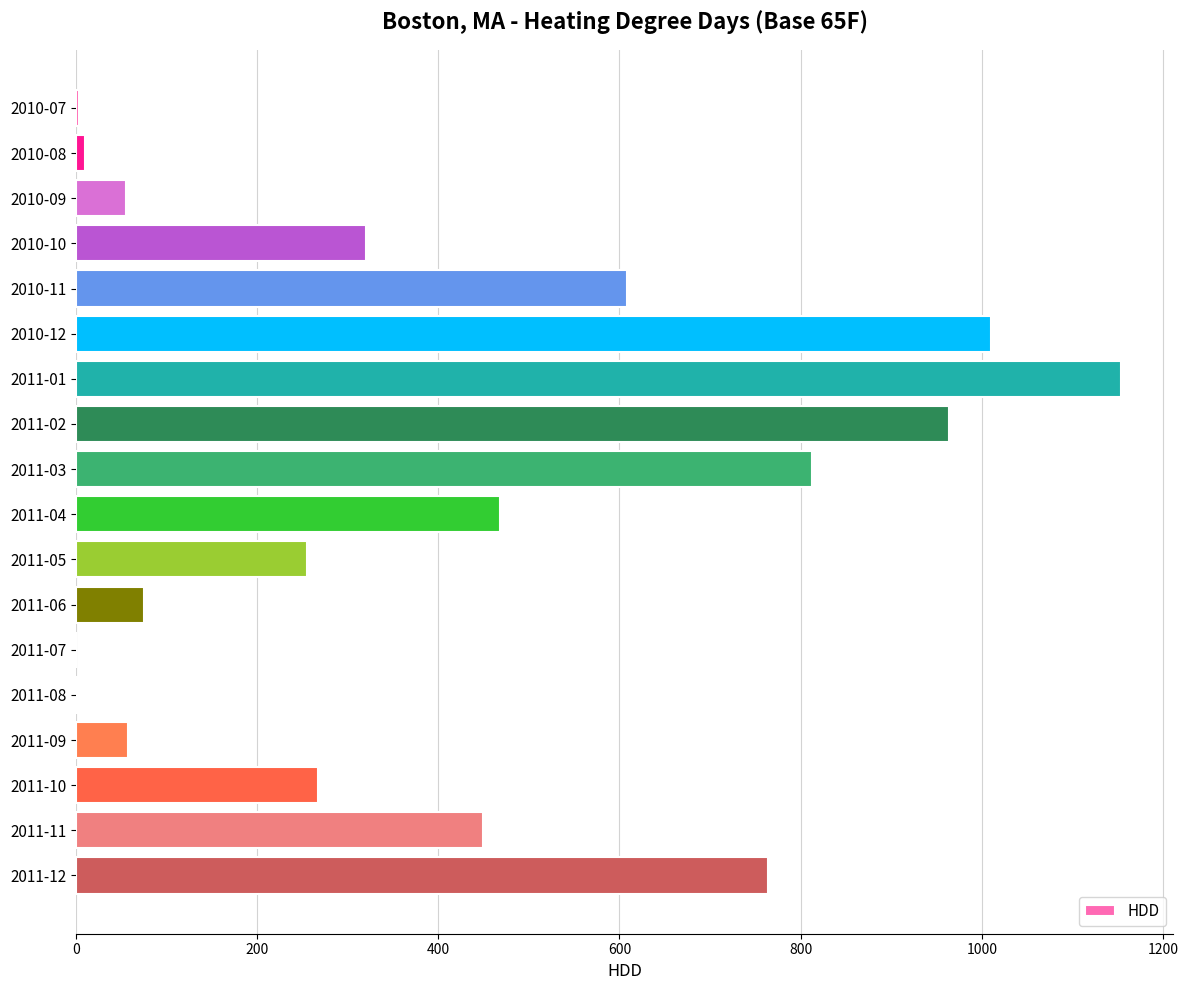

Is it true that the value at 2011-10 is 73?

False